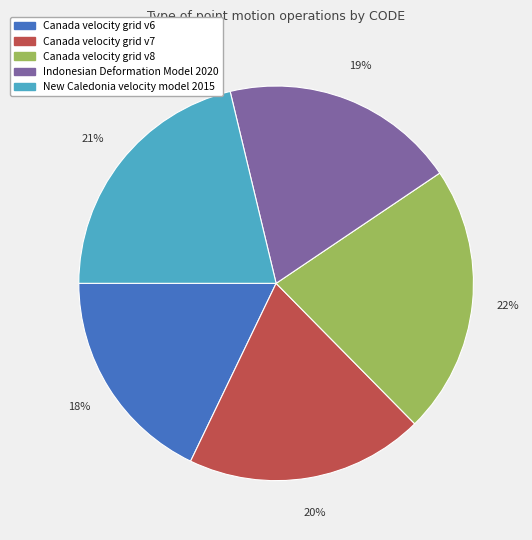

Count the number of slices in the pie.

5